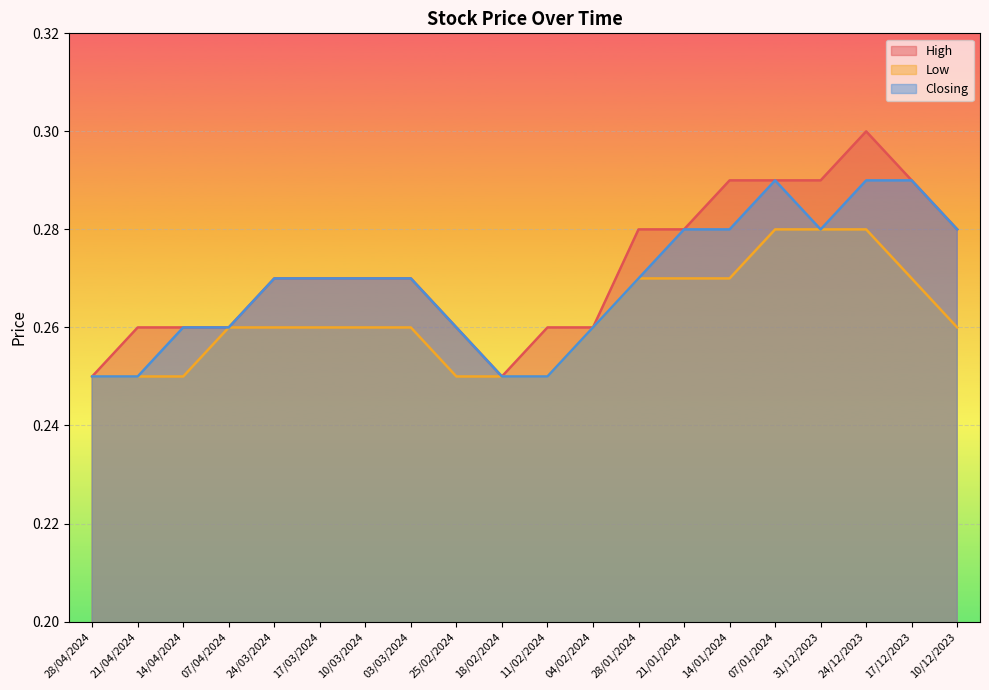

At which category is the sum across all series the highest?

24/12/2023